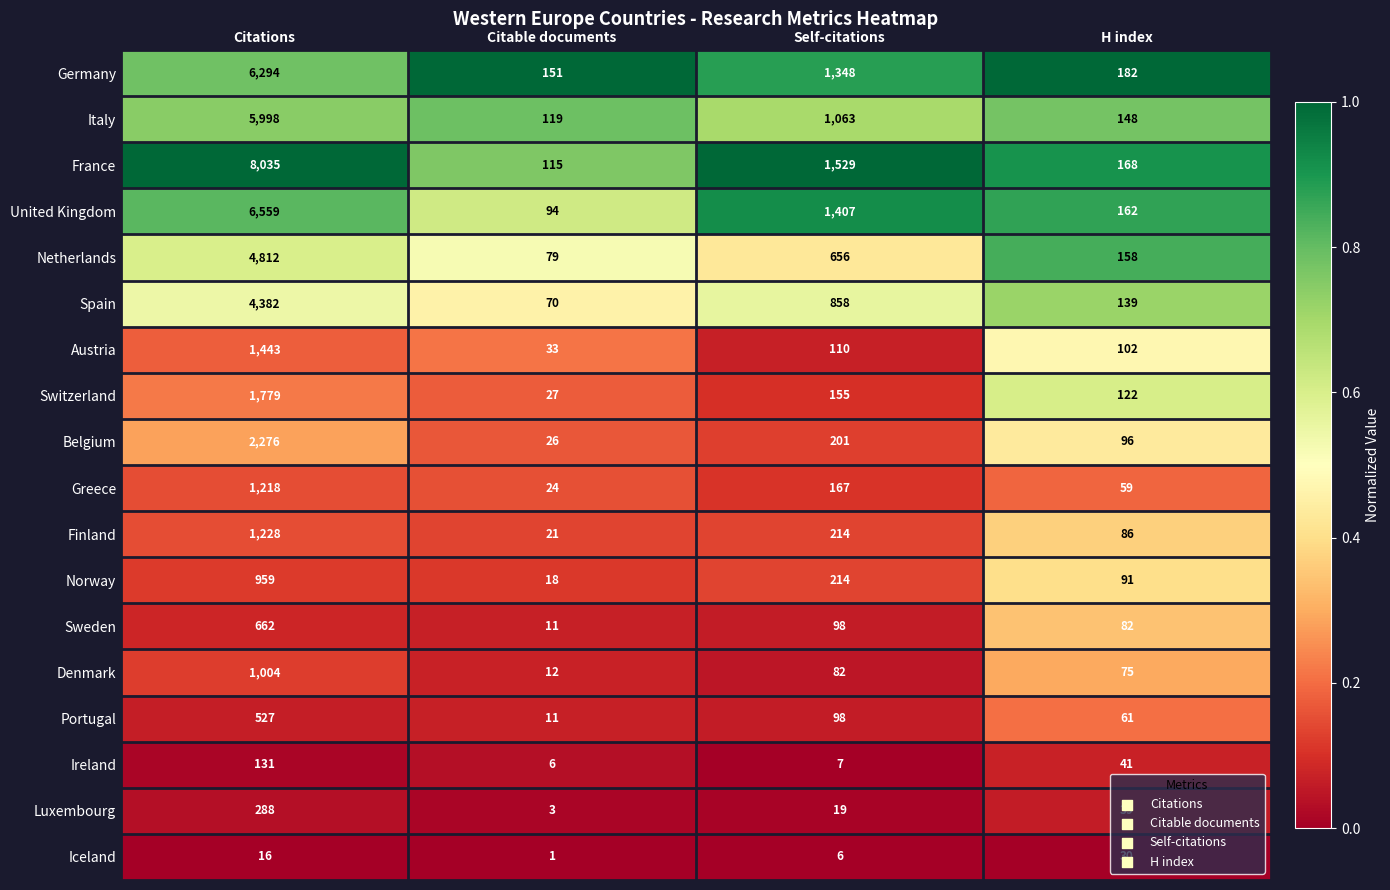

Between Citations and Self-citations, which series saw the biggest shift?

France